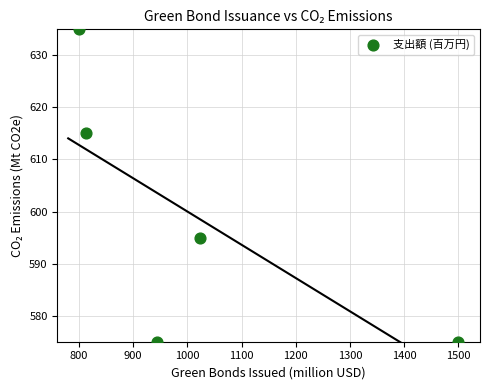

What is the range of Y values (max minus min)?

60